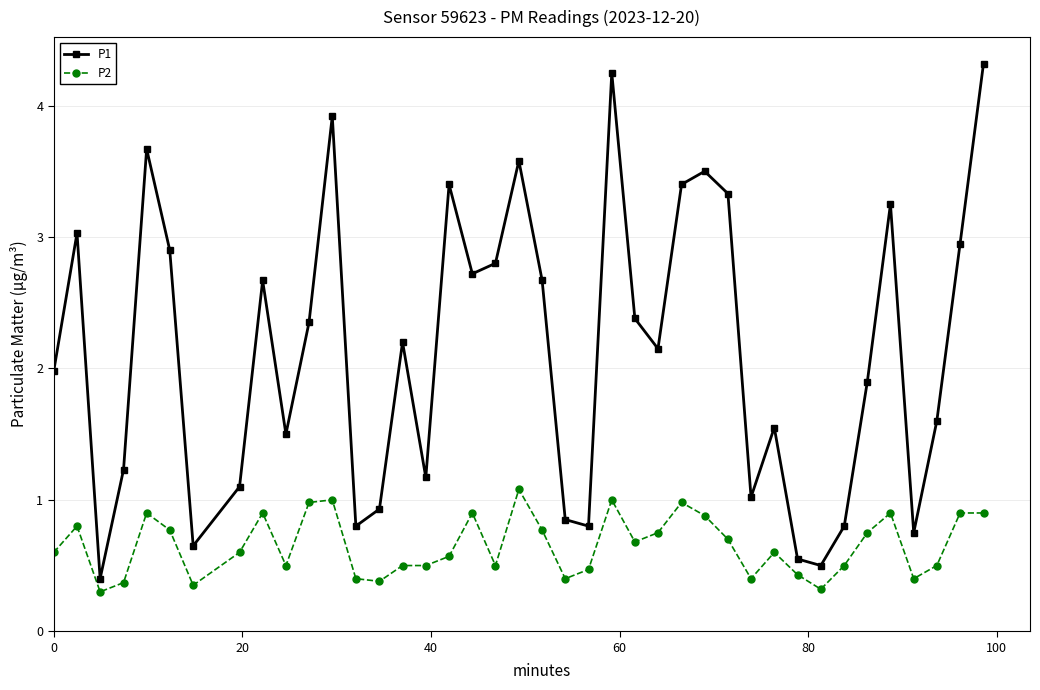

What is the maximum value shown in the chart?

4.3